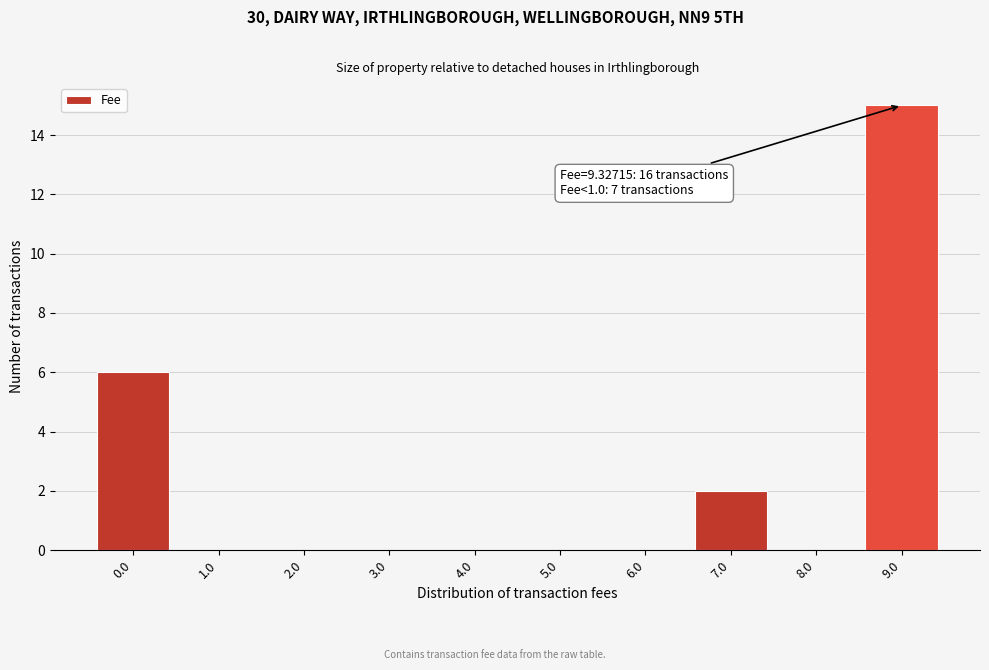

Reading left to right, extract all data points from this chart.

0.0=6	1.0=0	2.0=0	3.0=0	4.0=0	5.0=0	6.0=0	7.0=2	8.0=0	9.0=15